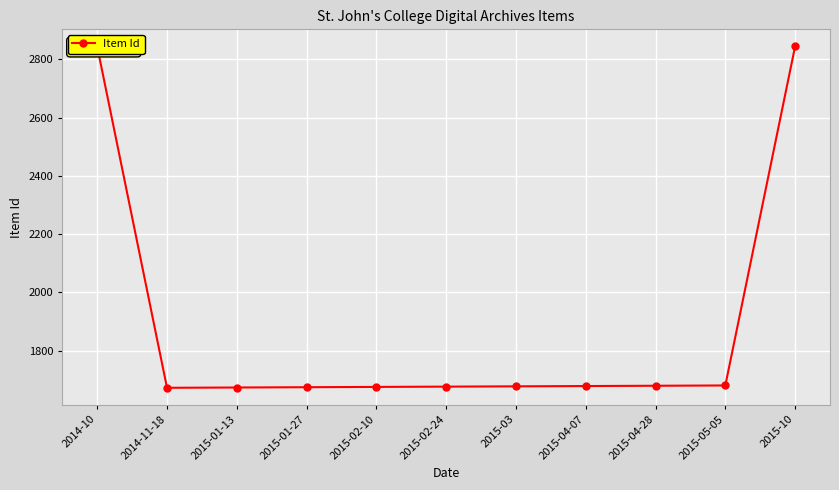

The chart shows a value of 389 at 2015-04-07. True or false?

False